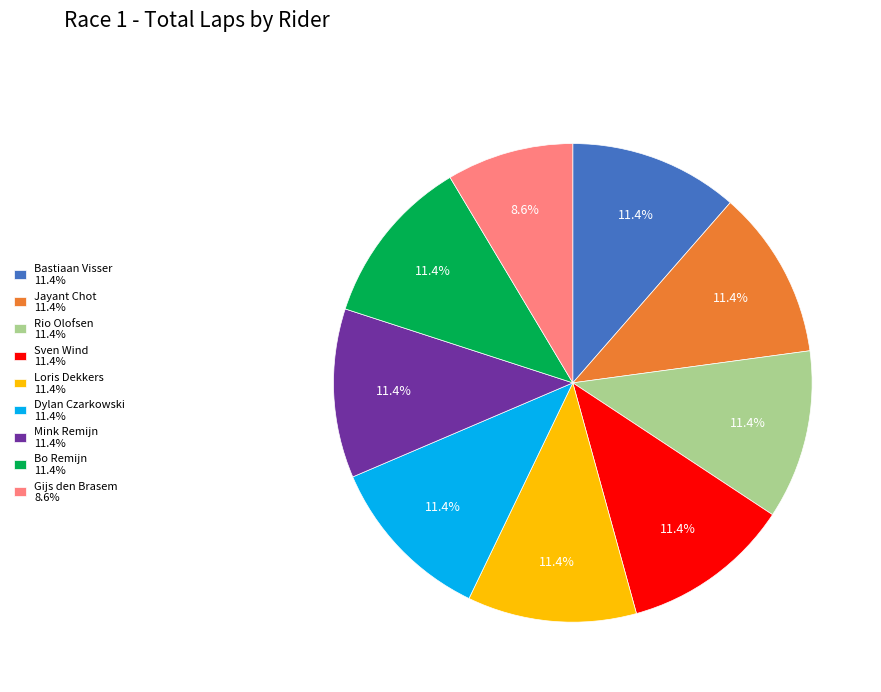

What percentage is the Mink Remijn slice, to the nearest percent?

11%